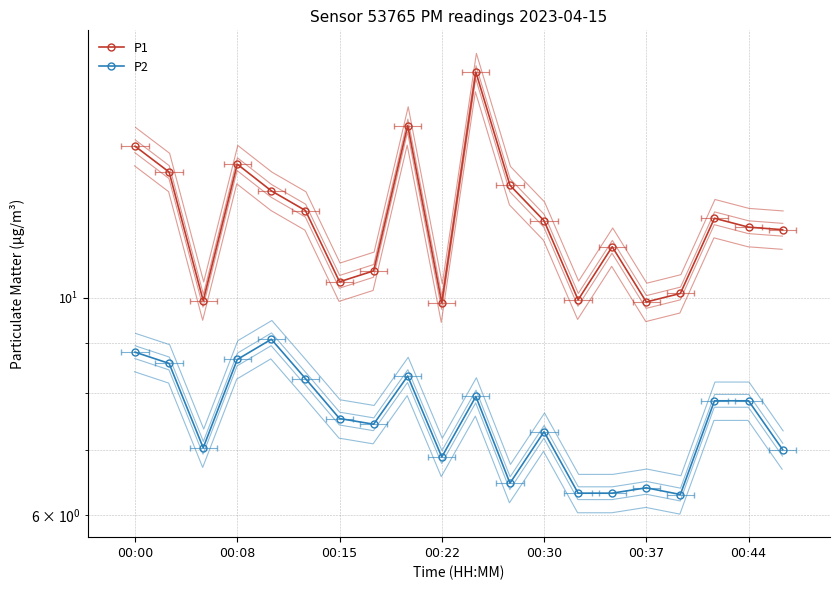

How many interior local peaks does the P1 series have?

5